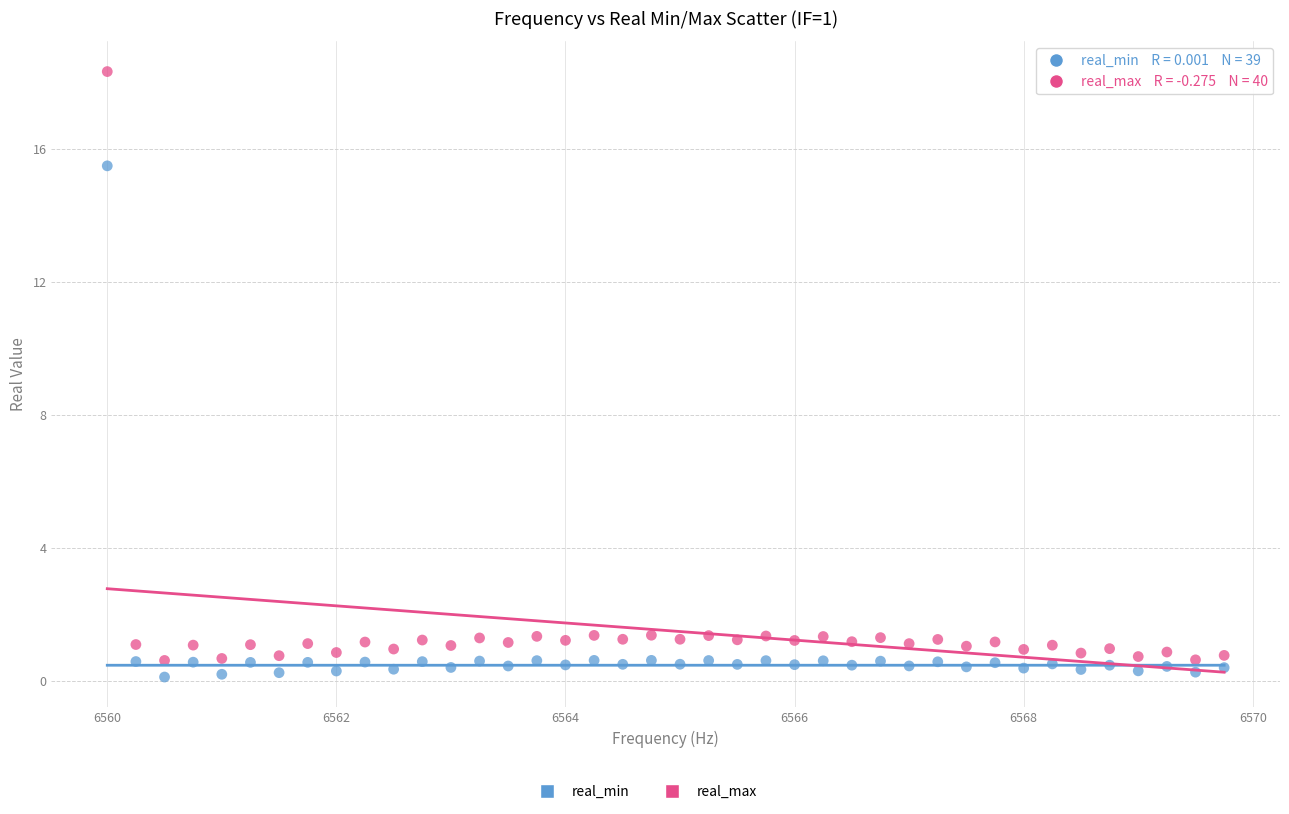

Across all data points, what is the range of X values (max minus min)?

9.8